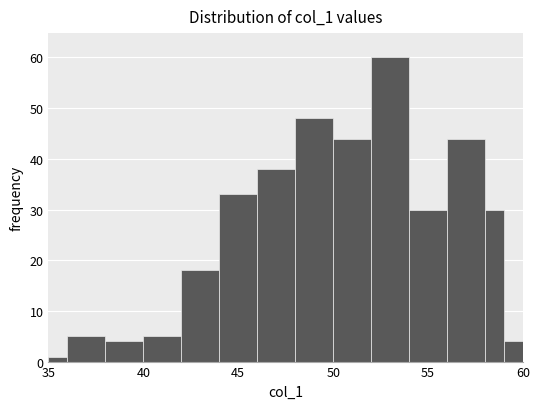

Read against the x-axis, roughly where is the centre of the tallest bar?

53.0